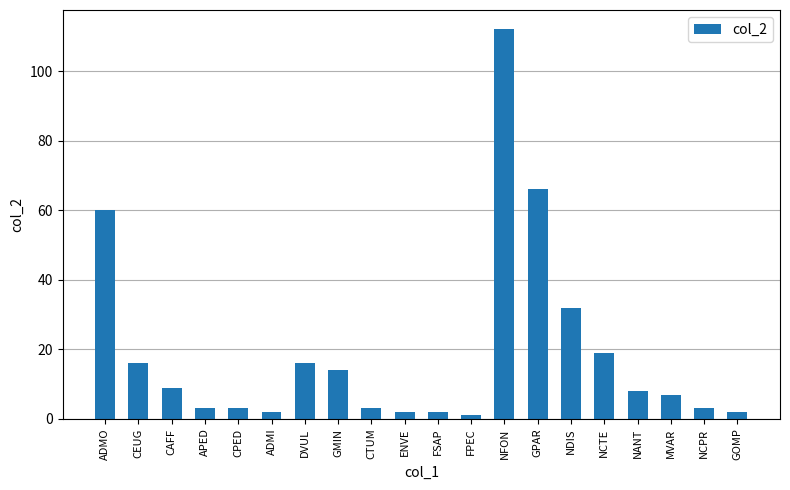

What is the greatest value displayed?

112